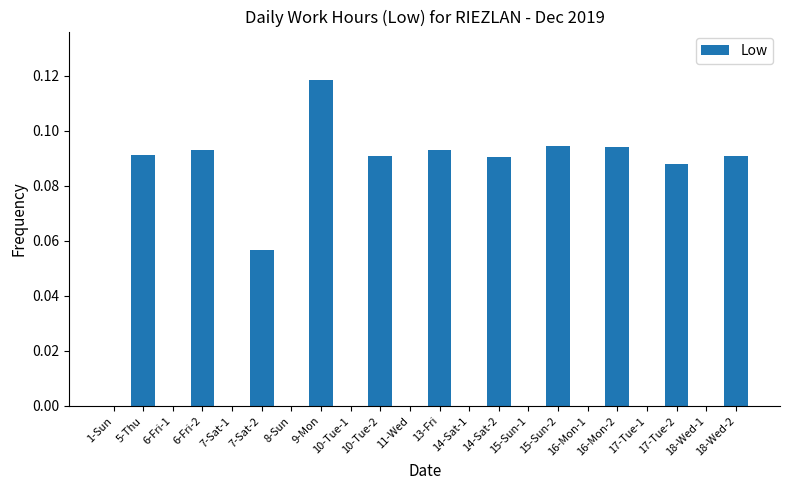

What is the change in value from 10-Tue-1 to 18-Wed-2?

+0.1